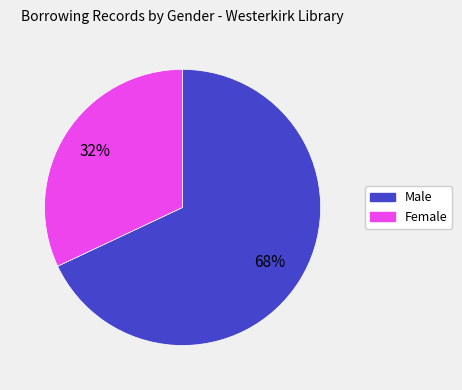

True or false: Female accounts for 45% of the total.

False